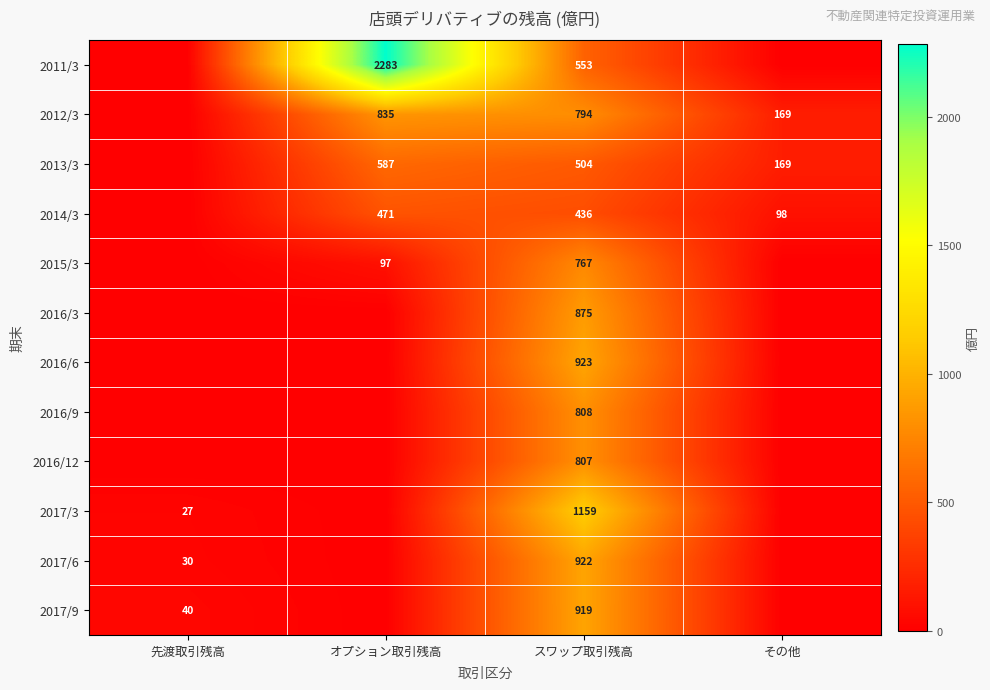

The 2013/3 series shows 116.1 at その他. True or false?

False